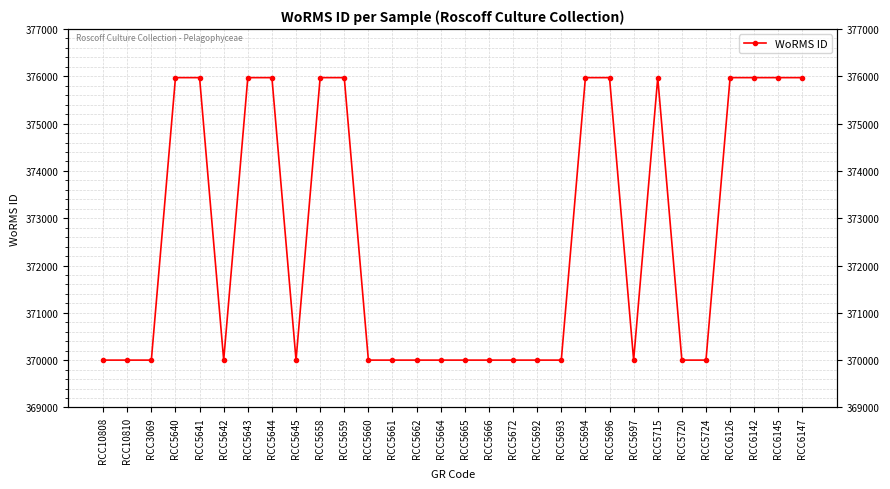

Is this an area chart (filled region under the line)?

No